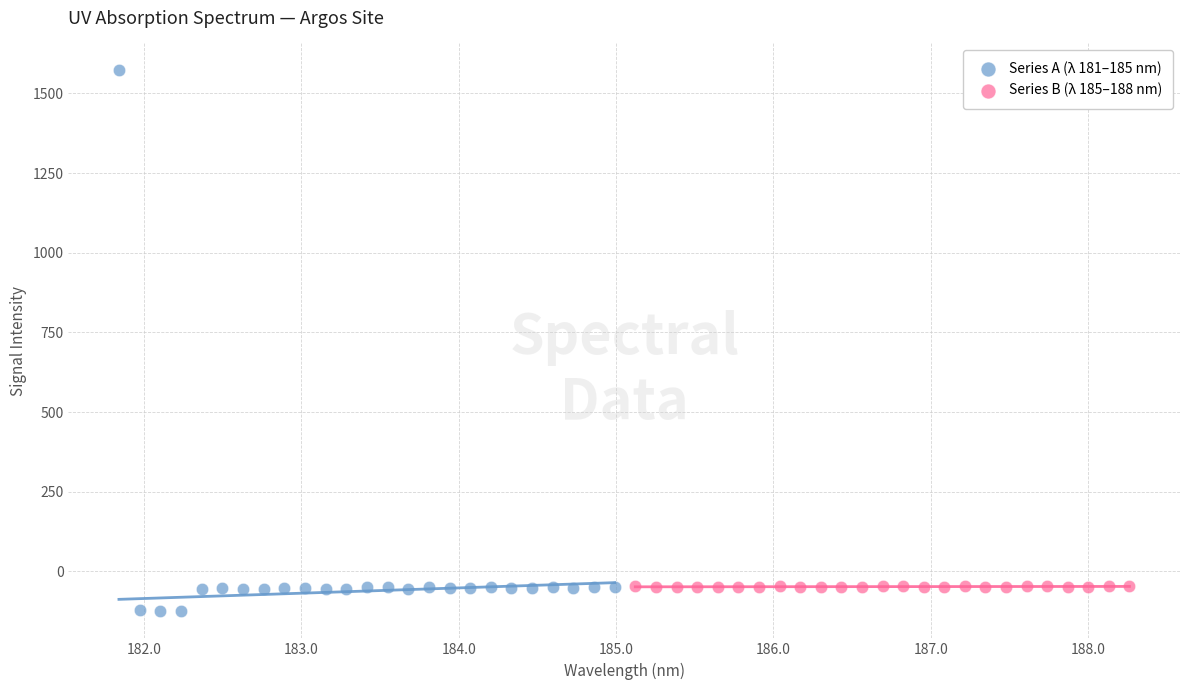

Which series reaches the minimum Y coordinate?

Series A (λ 181–185 nm)